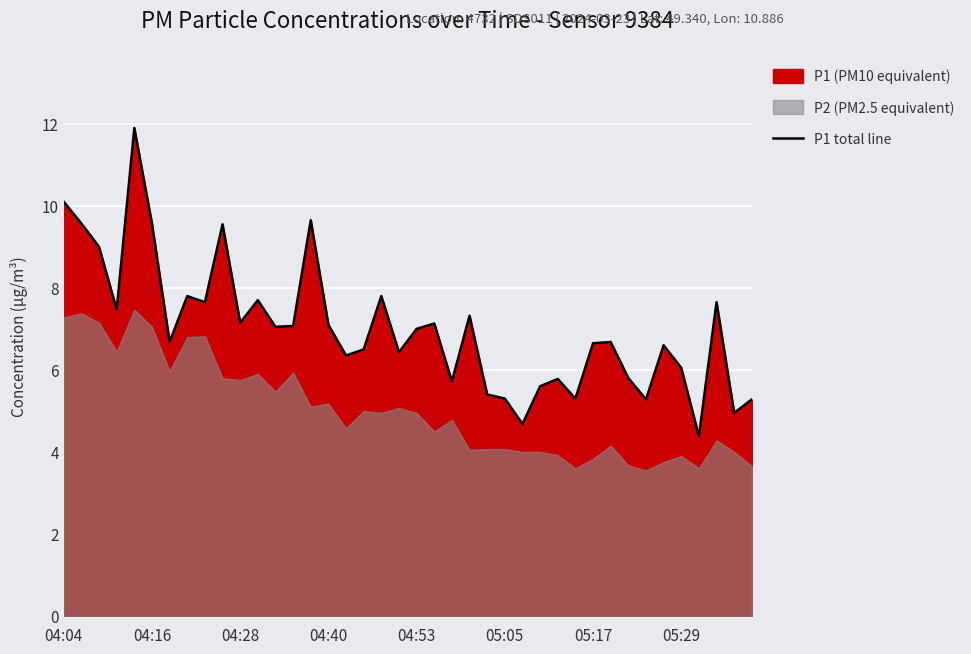

Reading left to right, list all the values displayed in this chart.

10.1	9.6	9.0	7.5	11.9	9.6	6.7	7.8	7.7	9.6	7.2	7.7	7.0	7.1	9.7	7.1	6.3	6.5	7.8	6.4	7.0	7.1	5.7	7.3	5.4	5.3	4.7	5.6	5.8	5.3	6.7	6.7	5.8	5.3	6.6	6.0	4.4	7.7	5.0	5.3